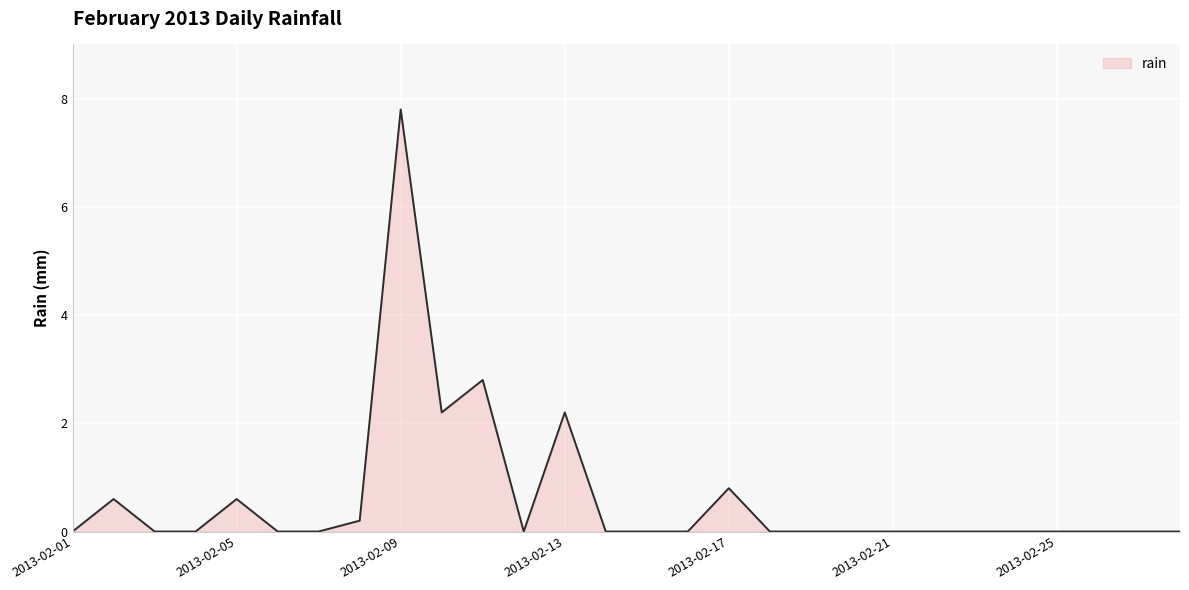

What is the greatest value displayed?

7.8